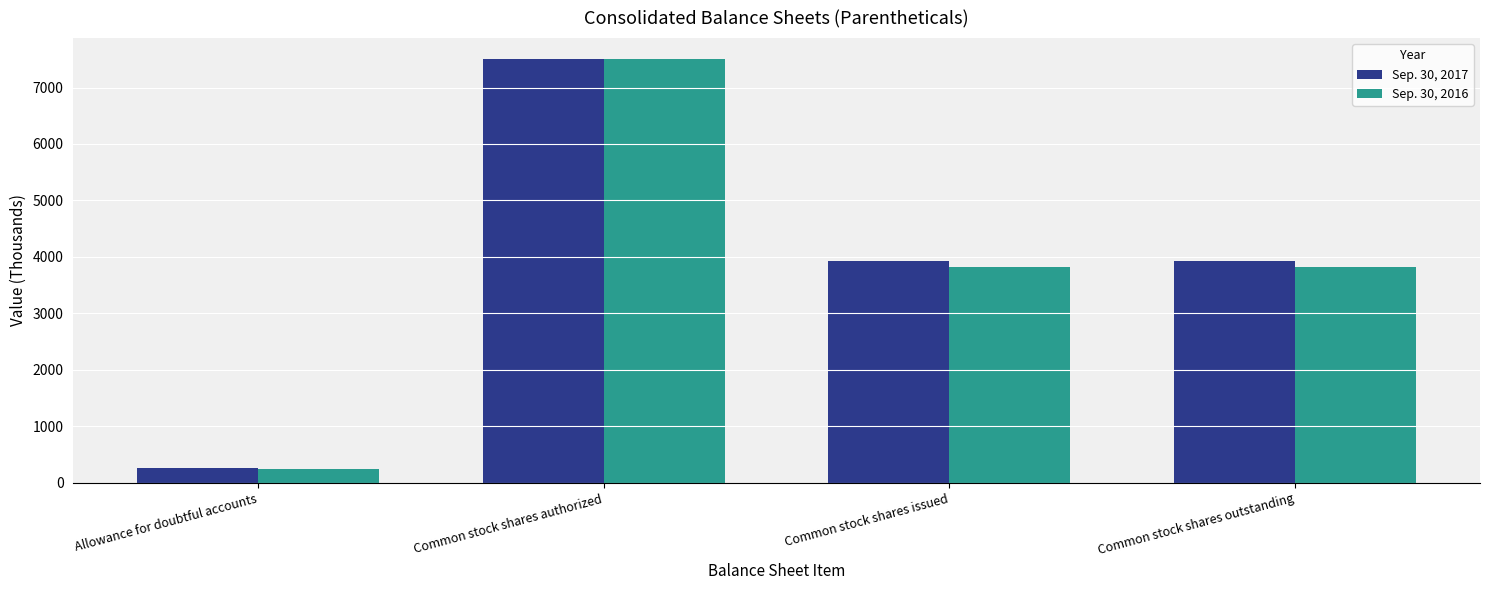

Does the chart contain stacked bars?

No